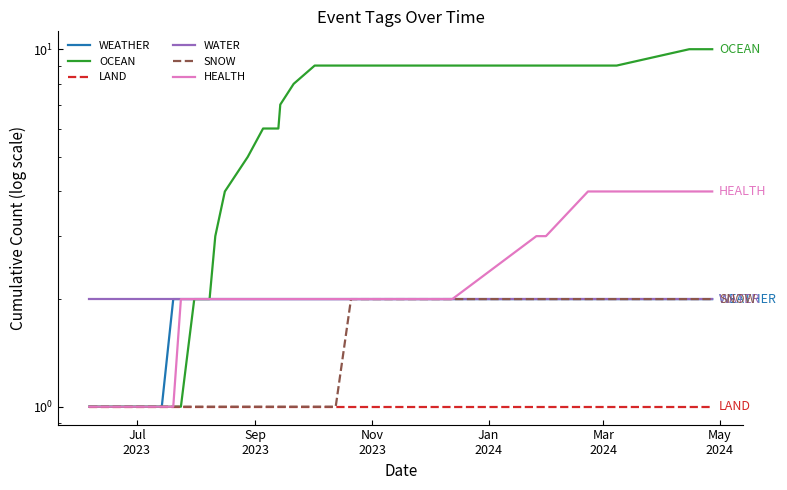

What is the value of the WEATHER point at the 16th from the left?

2